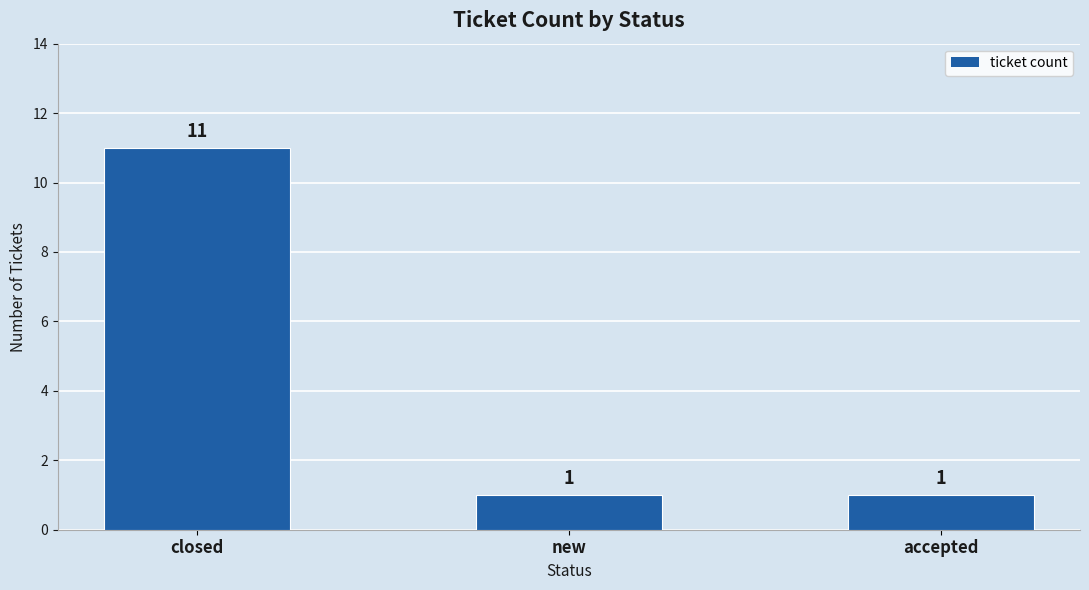

What is the label of the 1st bar from the right?

accepted